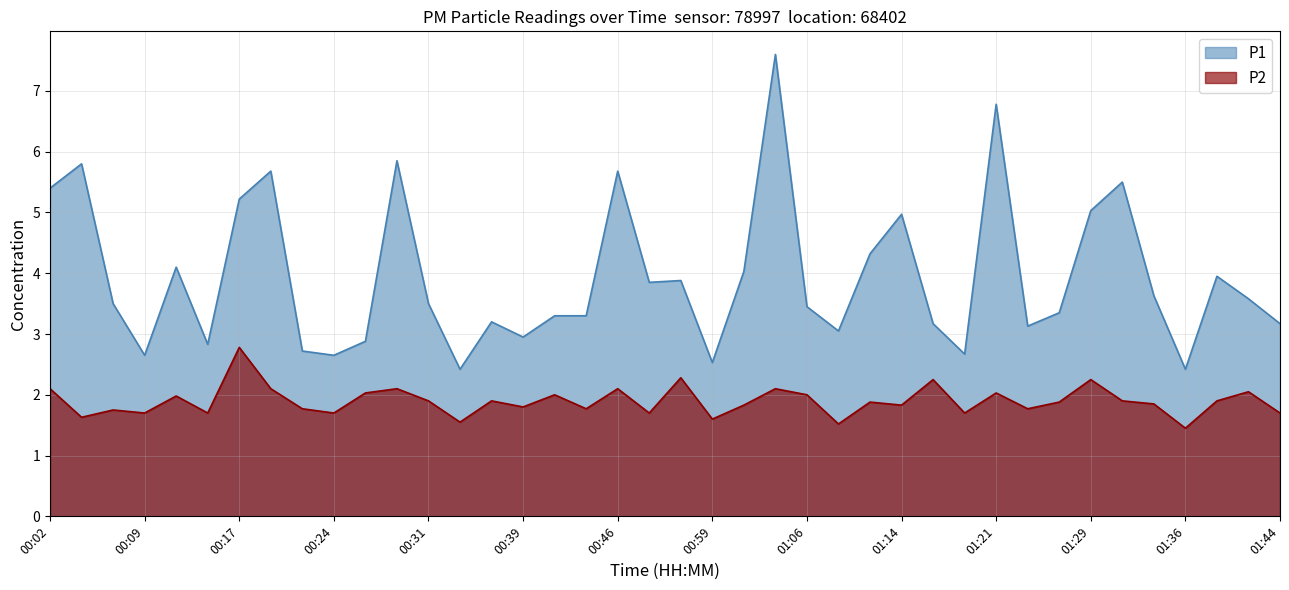

Rank the series by their maximum value, from lowest to highest.

P2, P1